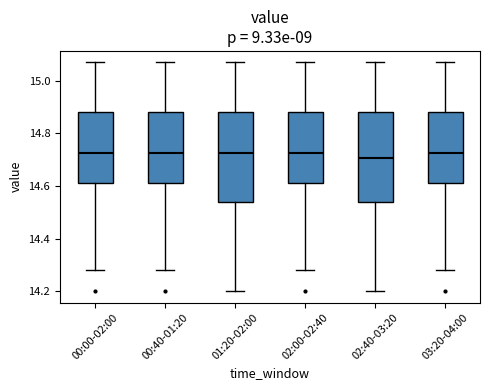

Reading left to right, transcribe this box plot: for each box, give where its median line is, the range the box spans, and where its two whiskers end, as read against the y-axis. The values are not printed on the chart, so give them approximately, as read against the axis.

00:00-02:00: median 14.72, box 14.62 to 14.88, whiskers 14.28 to 15.08
00:40-01:20: median 14.72, box 14.62 to 14.88, whiskers 14.28 to 15.08
01:20-02:00: median 14.72, box 14.54 to 14.88, whiskers 14.20 to 15.08
02:00-02:40: median 14.72, box 14.62 to 14.88, whiskers 14.28 to 15.08
02:40-03:20: median 14.70, box 14.54 to 14.88, whiskers 14.20 to 15.08
03:20-04:00: median 14.72, box 14.62 to 14.88, whiskers 14.28 to 15.08